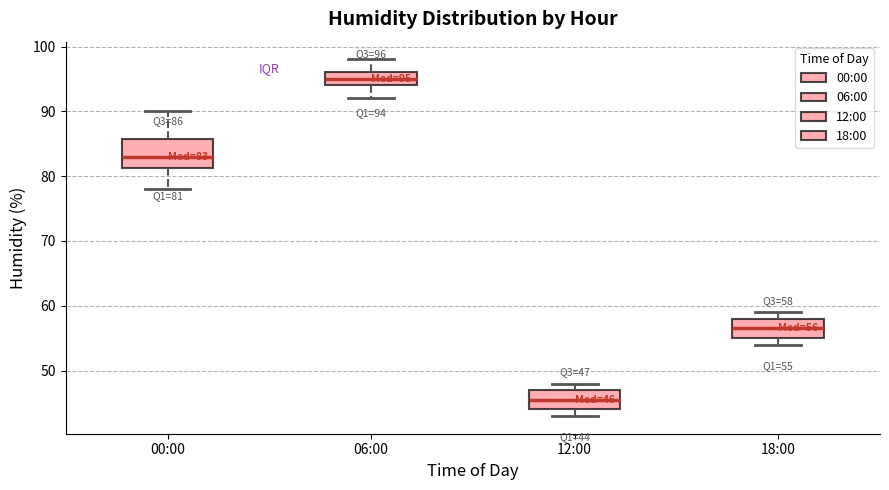

Which box is the tallest, from its lower edge to its upper edge?

00:00